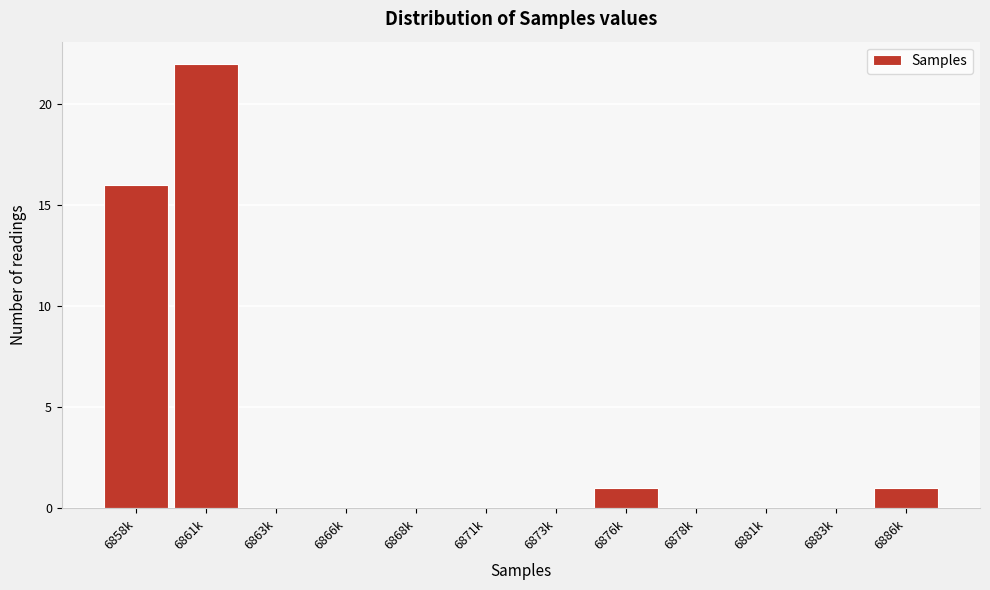

Reading right to left, list all the values displayed in this chart.

6886k=1	6883k=0	6881k=0	6878k=0	6876k=1	6873k=0	6871k=0	6868k=0	6866k=0	6863k=0	6861k=22	6858k=16